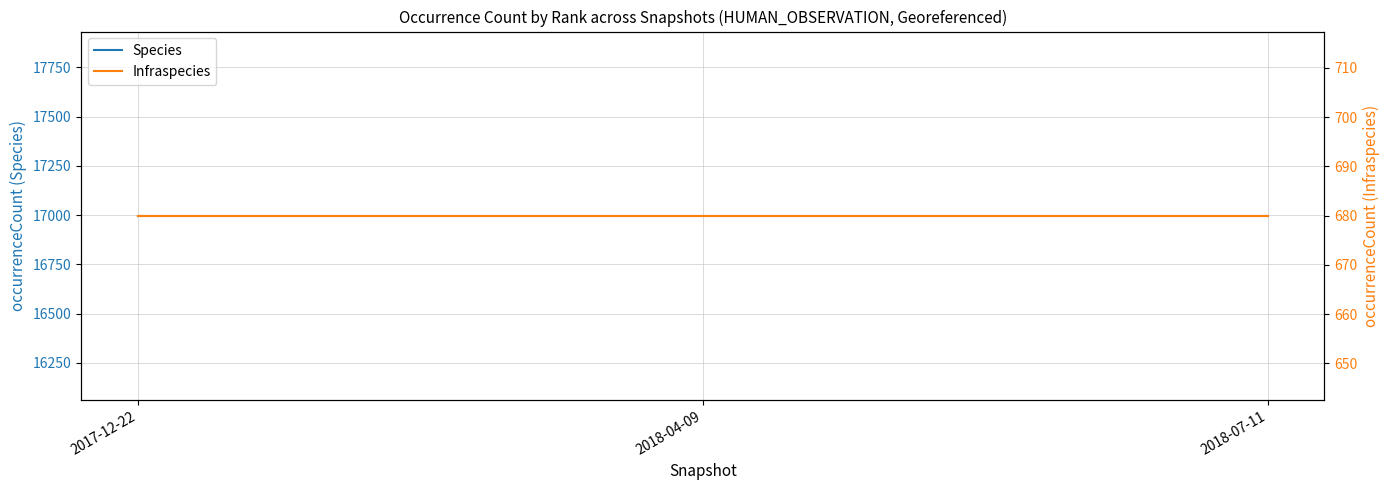

Where is Species nearest to the value 16997?

2017-12-22